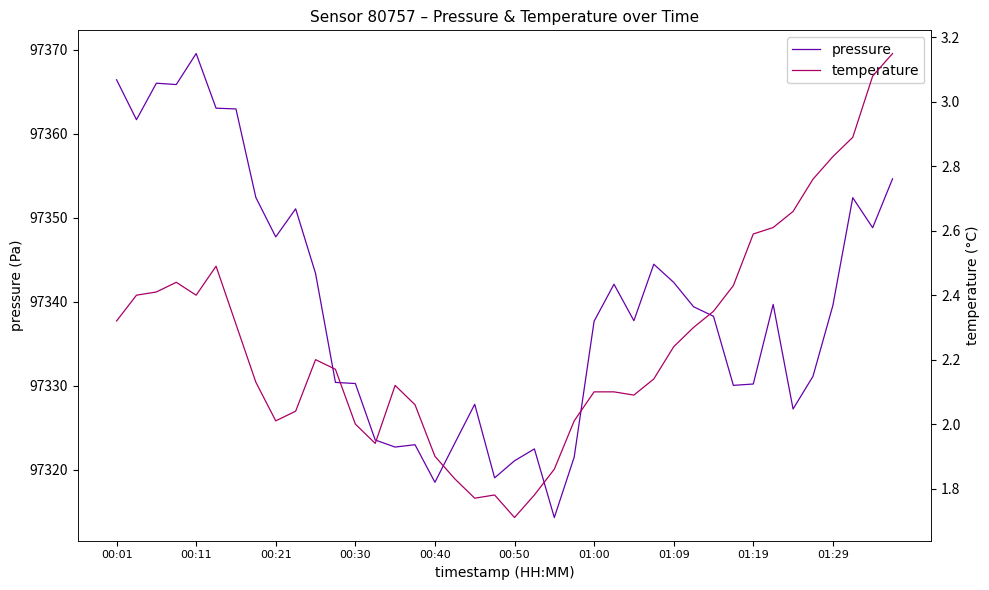

Count the number of data series in this chart.

2